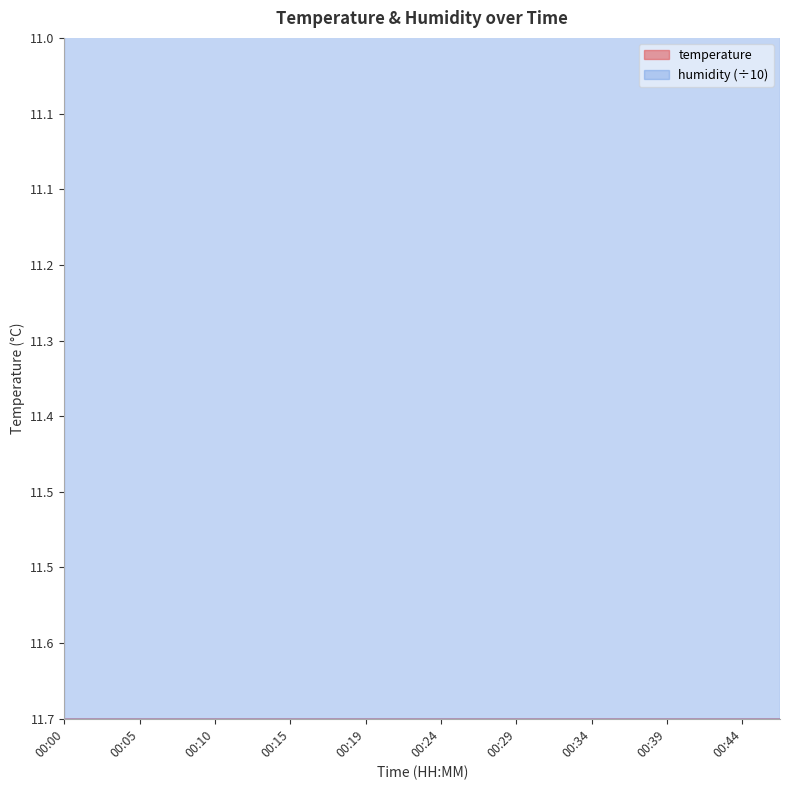

Rank the categories by value from highest to lowest.

00:00, 00:02, 00:05, 00:07, 00:10, 00:12, 00:15, 00:17, 00:19, 00:22, 00:24, 00:27, 00:29, 00:32, 00:34, 00:36, 00:39, 00:41, 00:44, 00:46